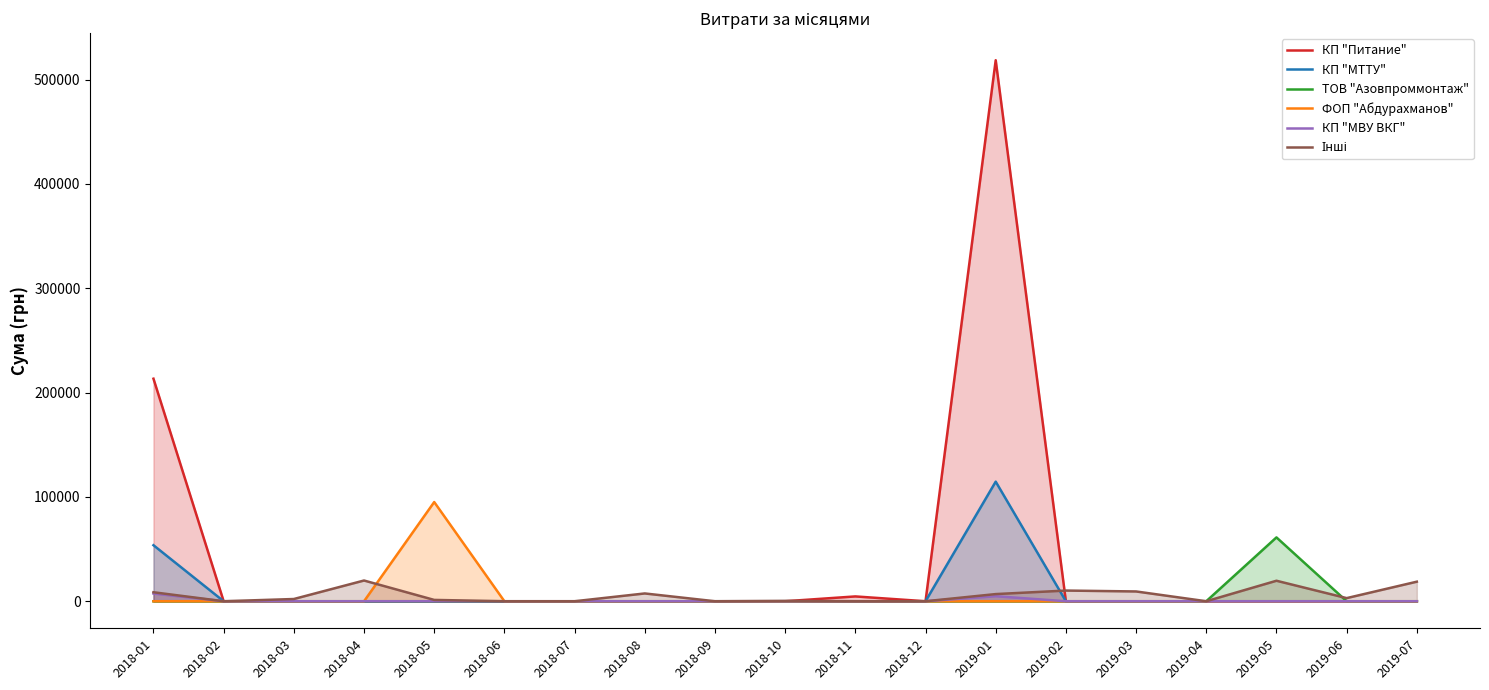

At which category is the sum across all series the highest?

2019-01